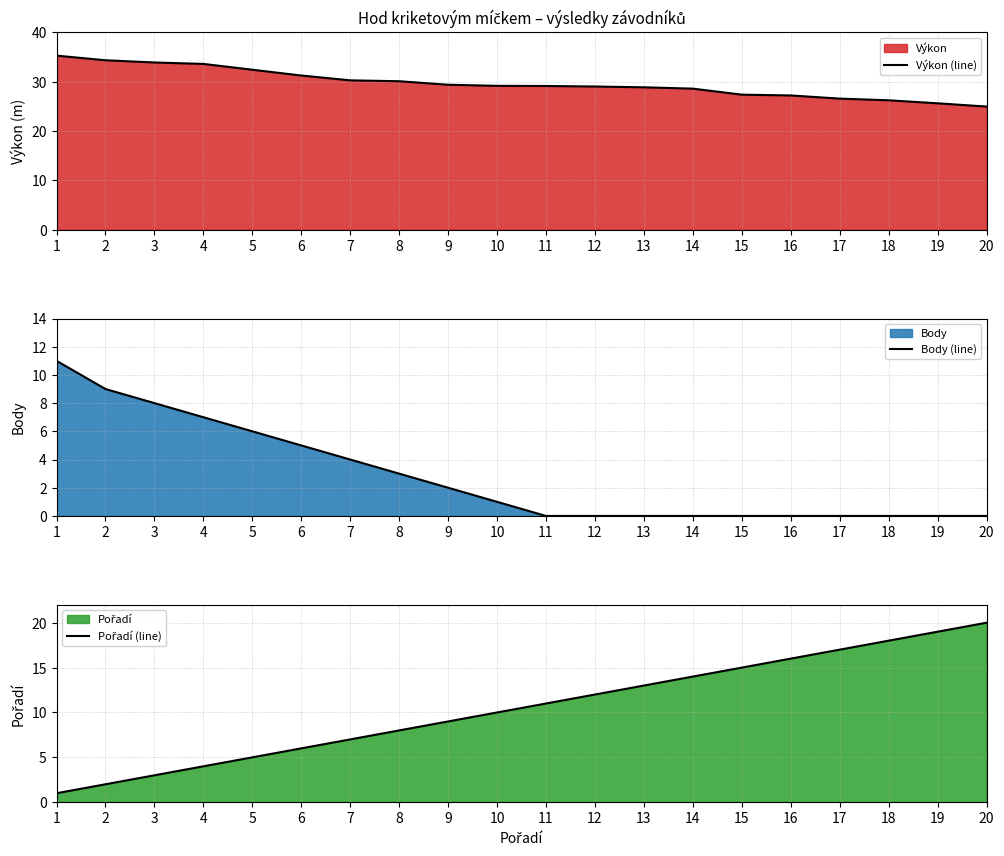

Is it true that Výkon (line) equals 27.2 at 16?

True